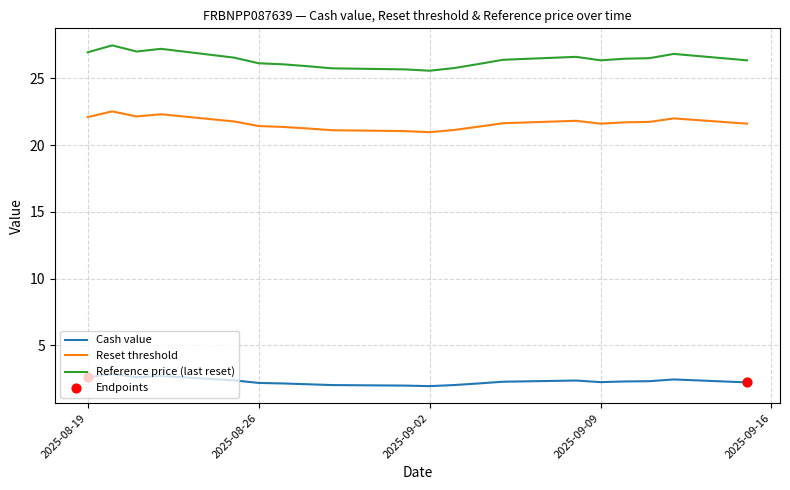

Which series has the largest total across all categories?

Reference price (last reset)